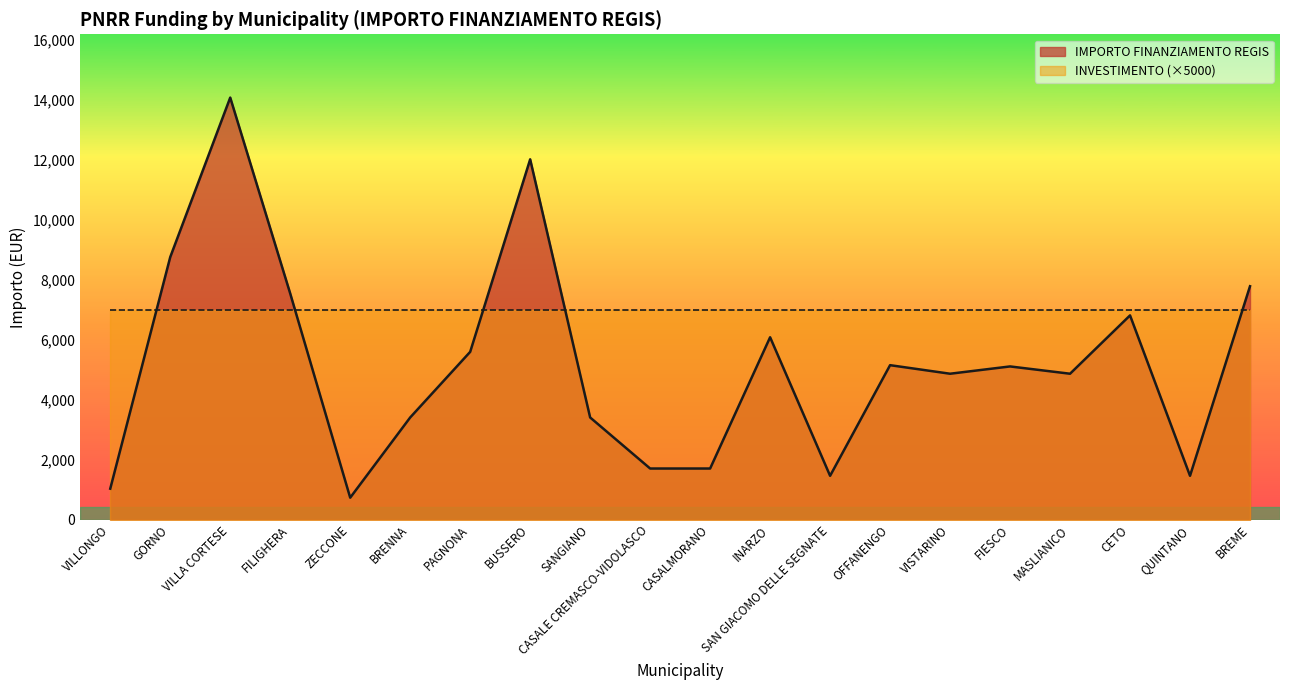

Reading left to right, list all the values displayed in this chart.

1029	8748	14063	7533	729	3402	5589	12005	3402	1701	1701	6075	1458	5145	4860	5103	4860	6804	1458	7776